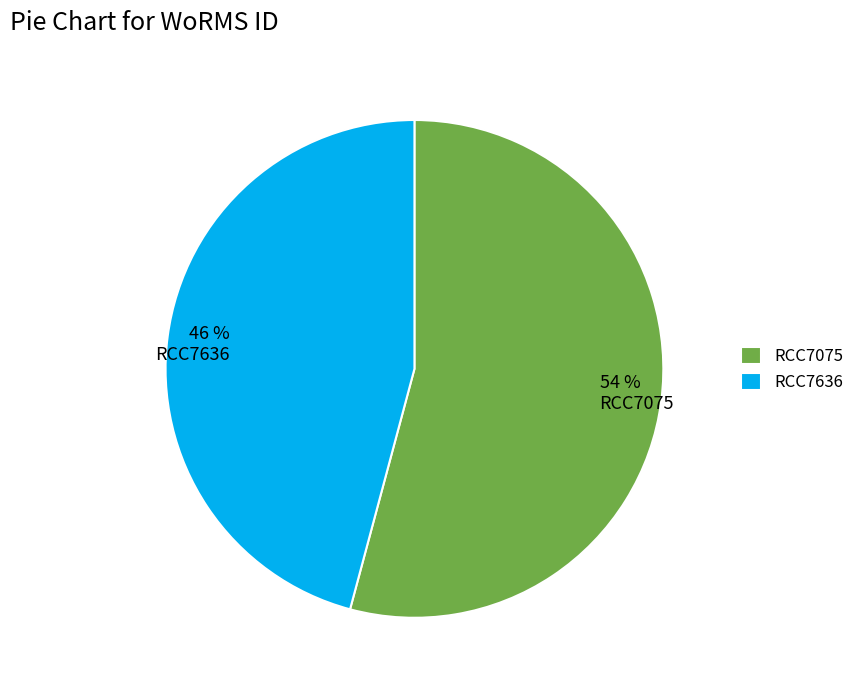

What percentage is the RCC7075 slice, to the nearest percent?

54%